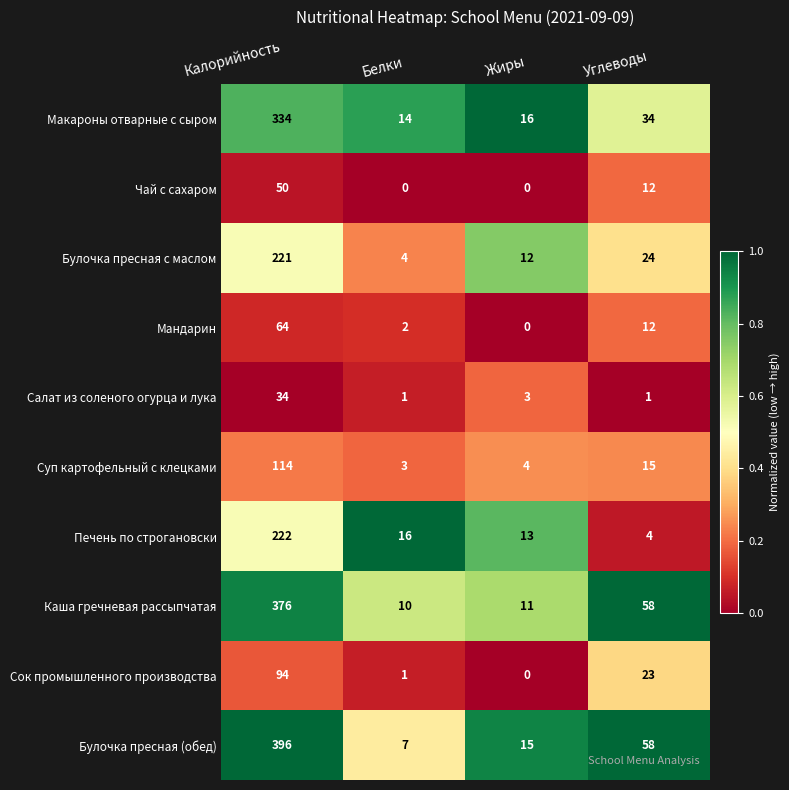

What is the difference between the Сок промышленного производства values at Углеводы and Белки?

22